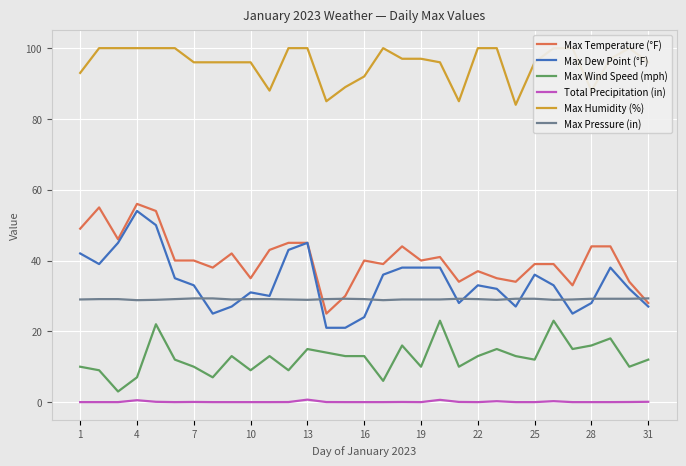

Which category has the lowest value across all series?

1